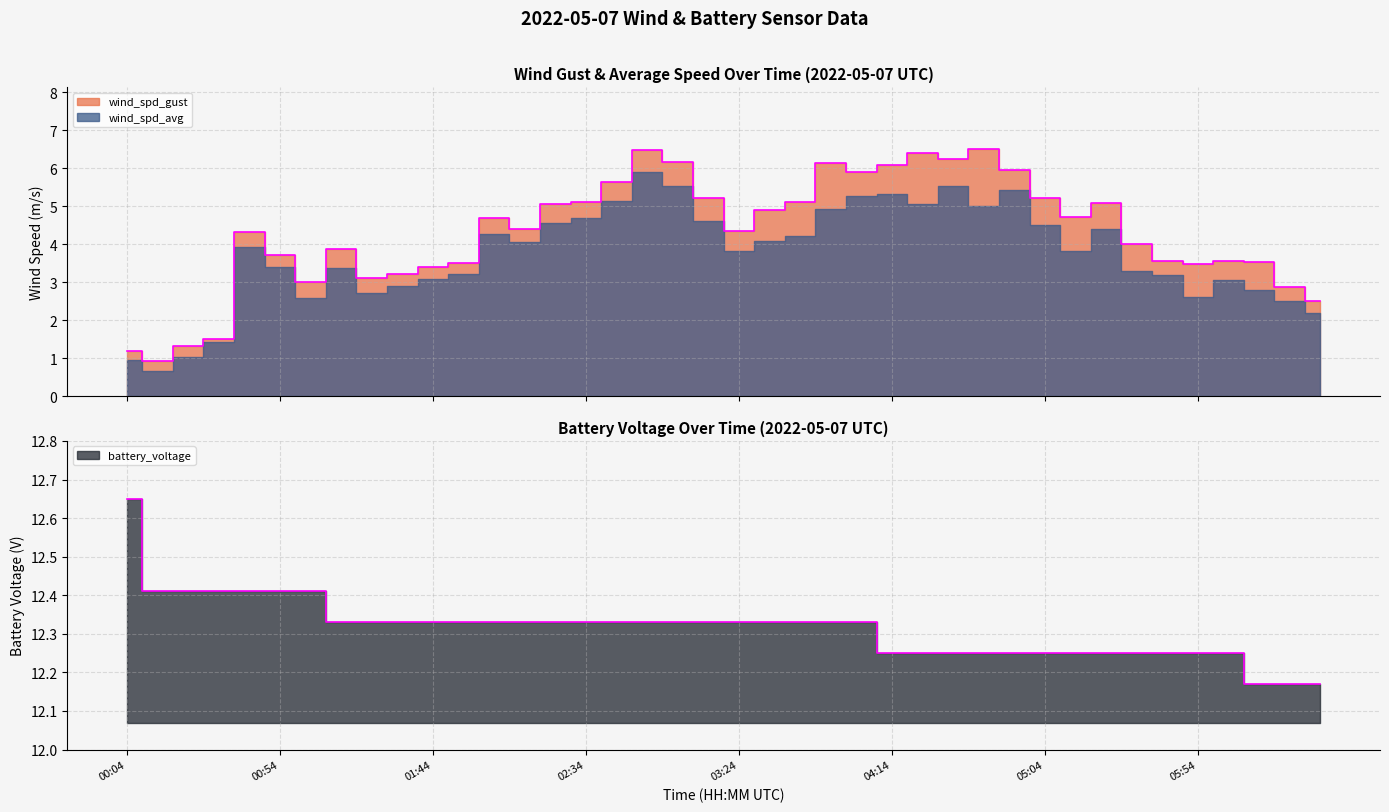

True or false: wind_spd_gust and battery_voltage cross at least once.

False